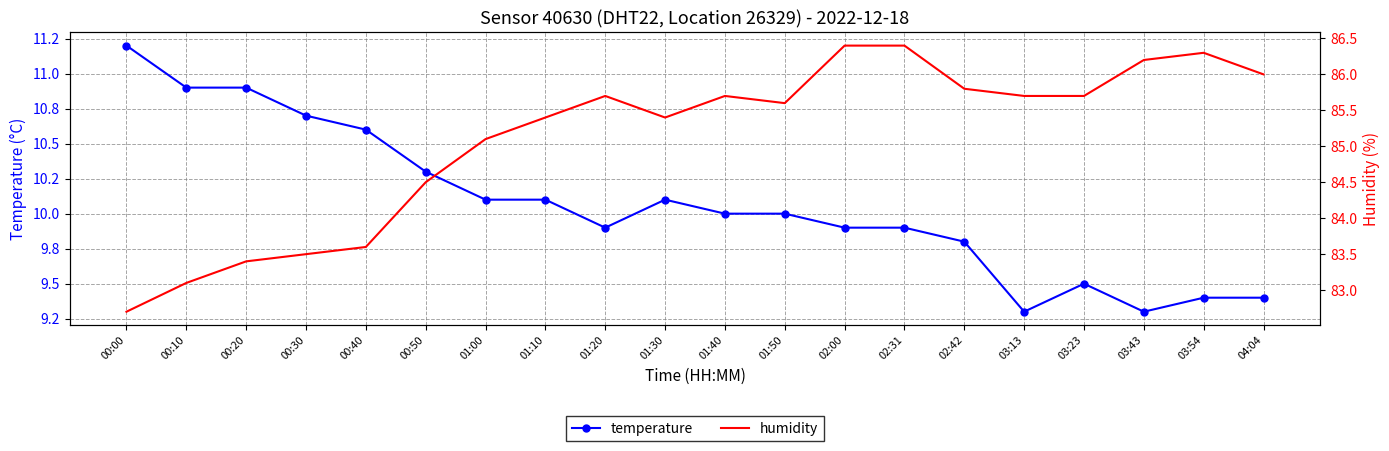

What is the value of the temperature point at the 5th from the left?

10.6